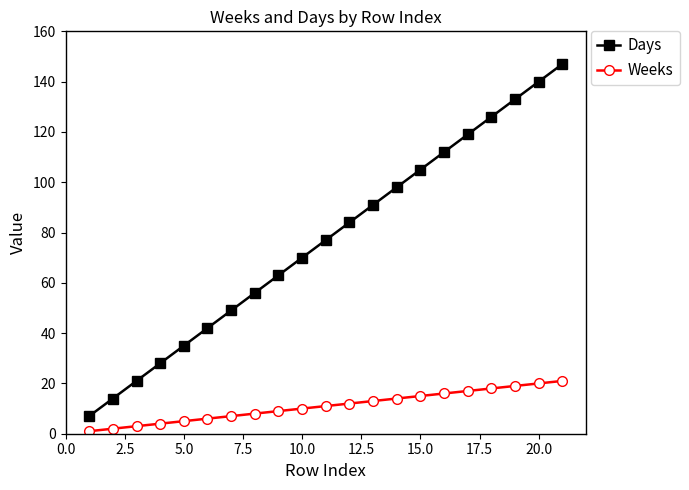

True or false: Days has more than 0 points higher than both neighbors.

False